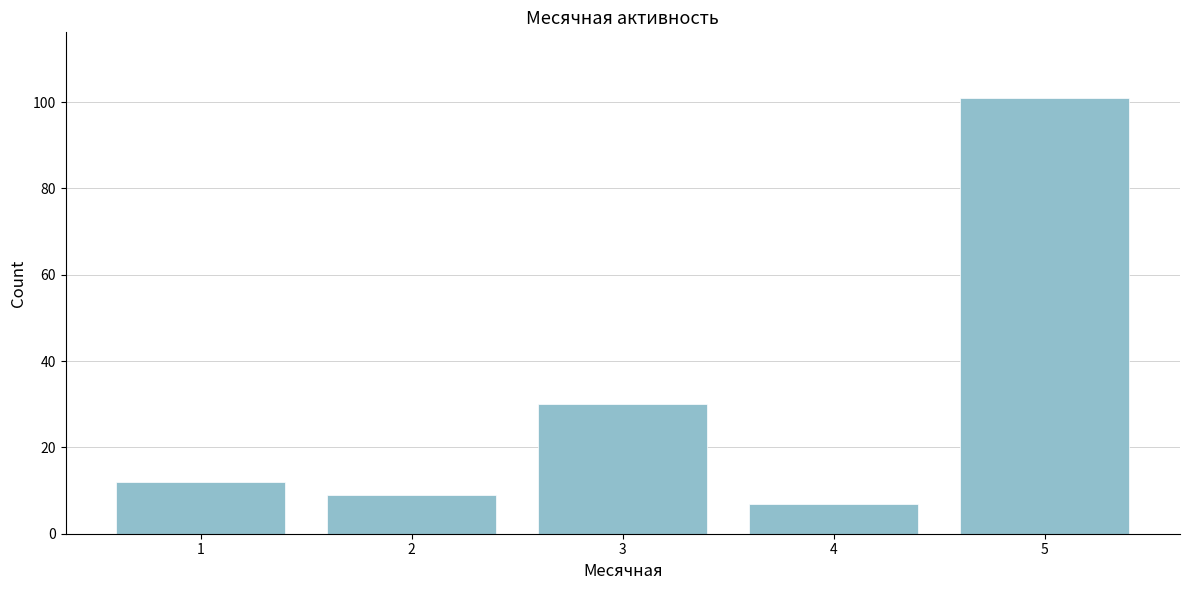

Reading left to right, list all the values displayed in this chart.

1=12	2=9	3=30	4=7	5=101